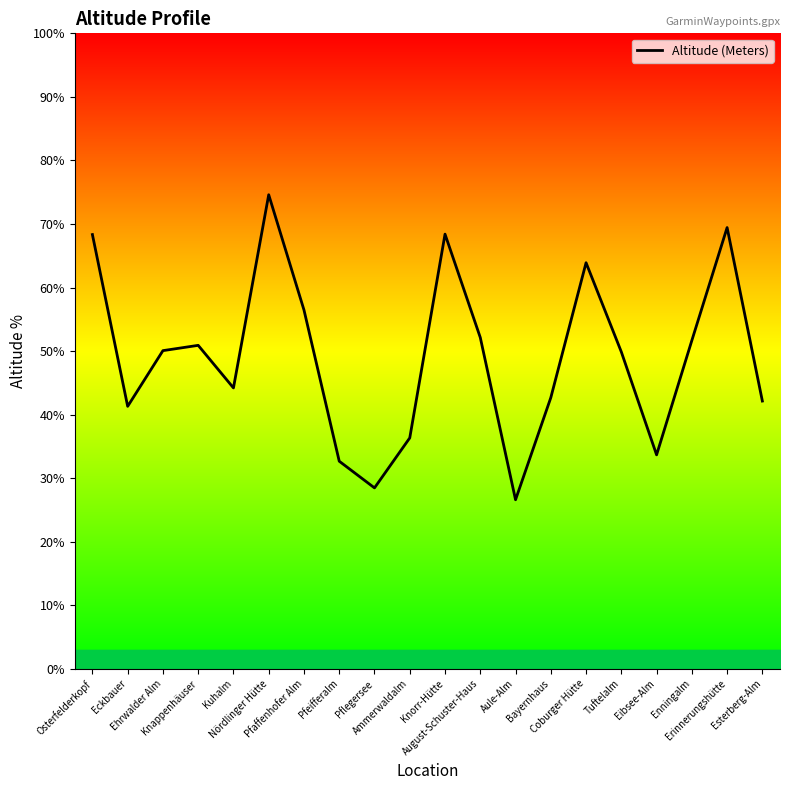

Is this an area chart (filled region under the line)?

No